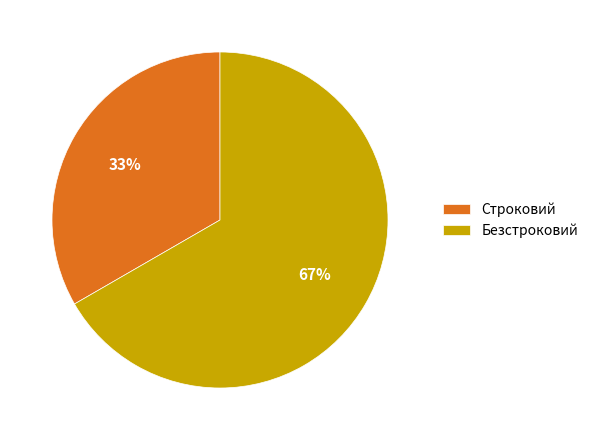

Between Безстроковий and Строковий, which is larger?

Безстроковий